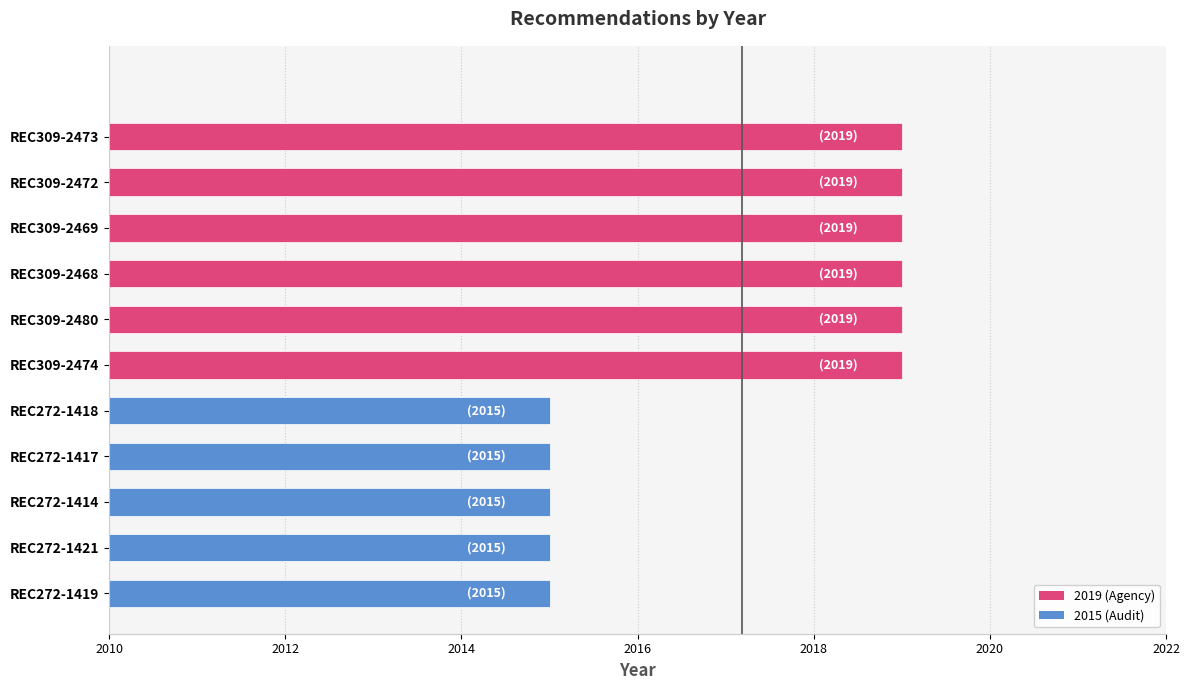

Reading top to bottom, what are all the values shown in this chart?

2019	2019	2019	2019	2019	2019	2015	2015	2015	2015	2015